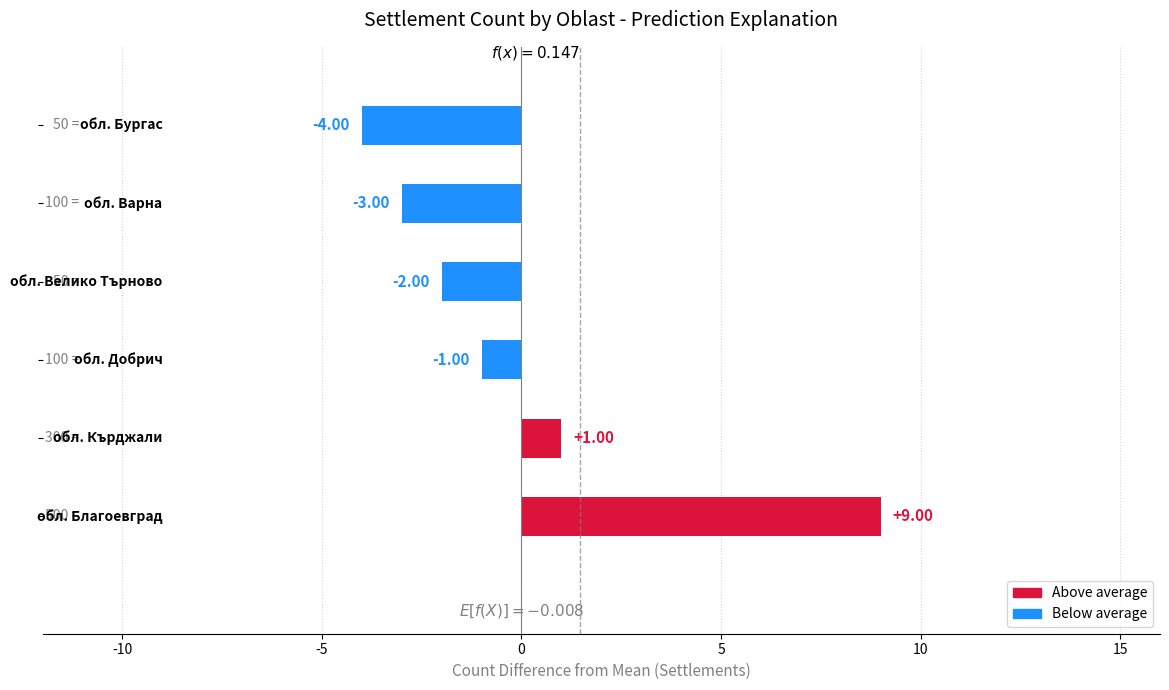

Are the bars horizontal?

Yes